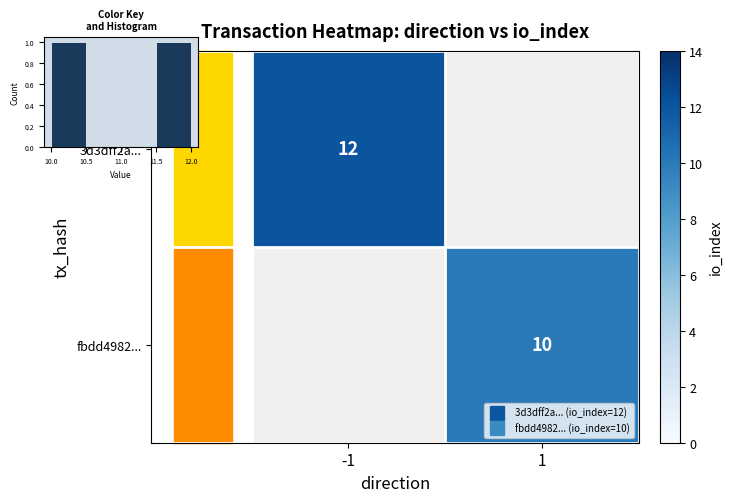

Rank the categories by 3d3dff2a... value from lowest to highest.

-1, 1